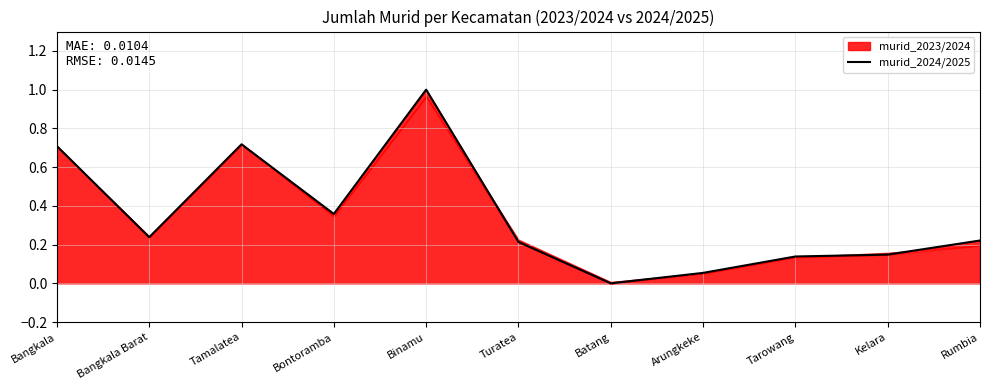

The chart shows a value of 0.1 at Kelara. True or false?

True